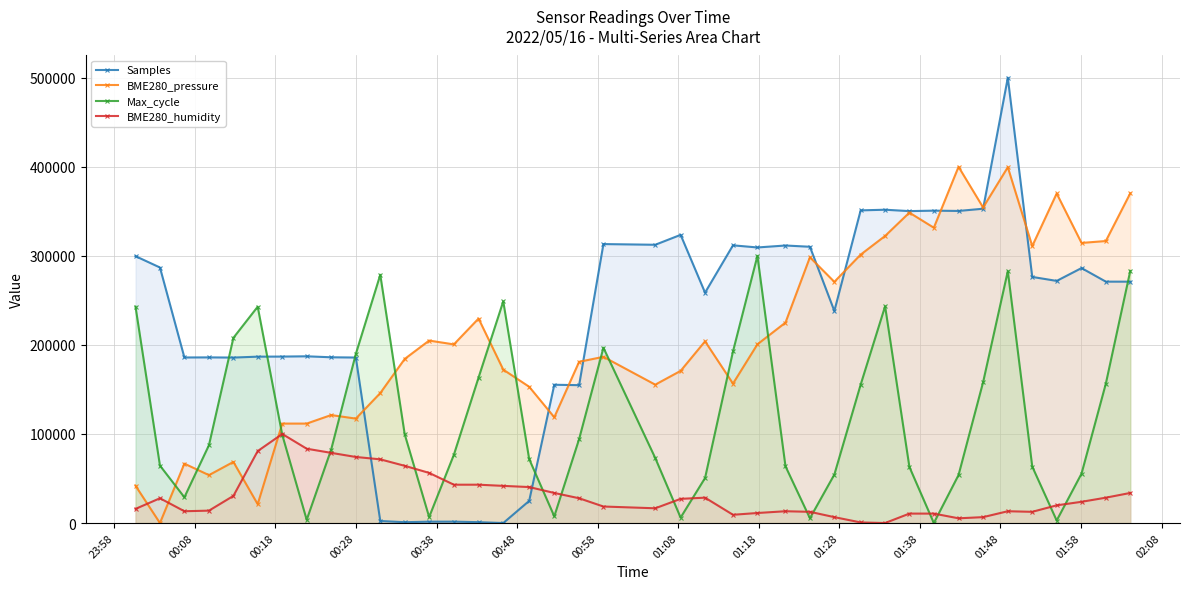

After their last crossing, which series has the higher values: BME280_humidity or BME280_pressure?

BME280_pressure